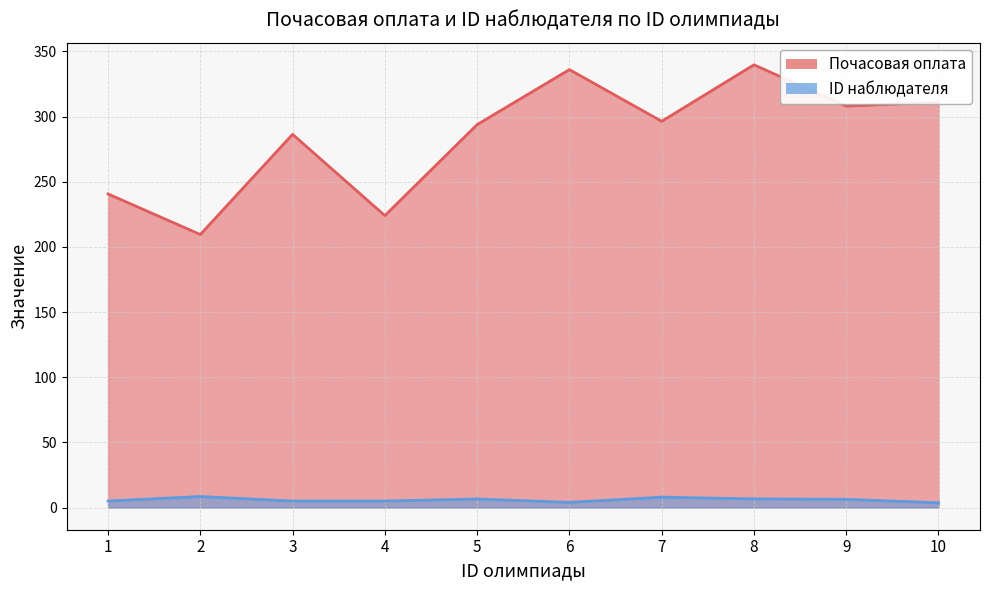

How many distinct data groups are displayed?

2